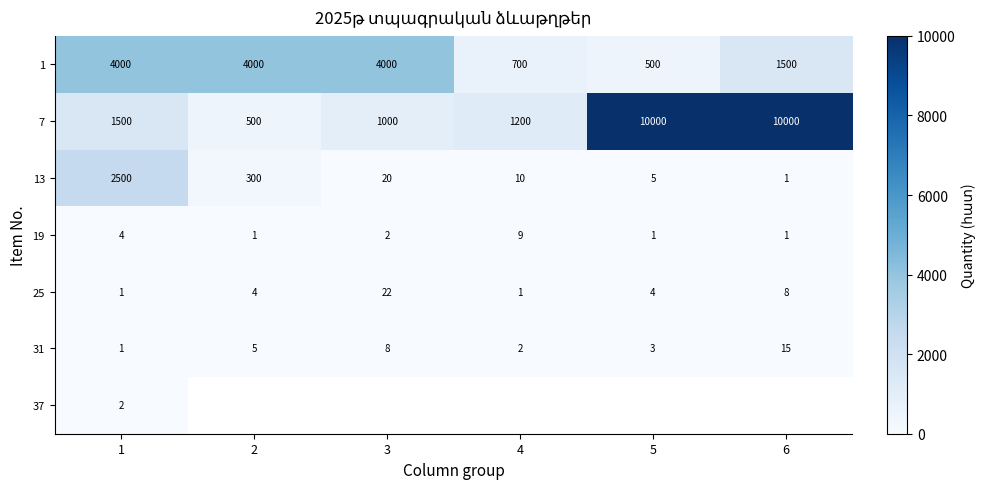

Rank the categories by 13 value from lowest to highest.

6, 5, 4, 3, 2, 1